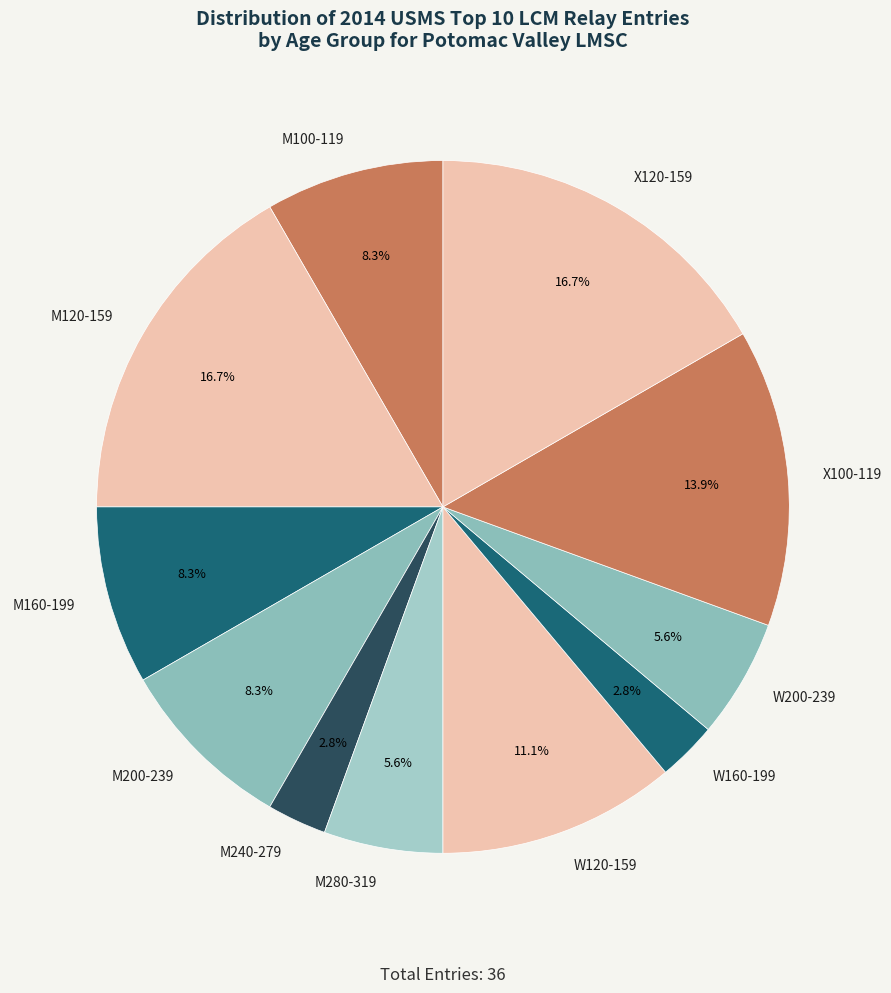

To the nearest percent, what portion does M200-239 represent?

8%